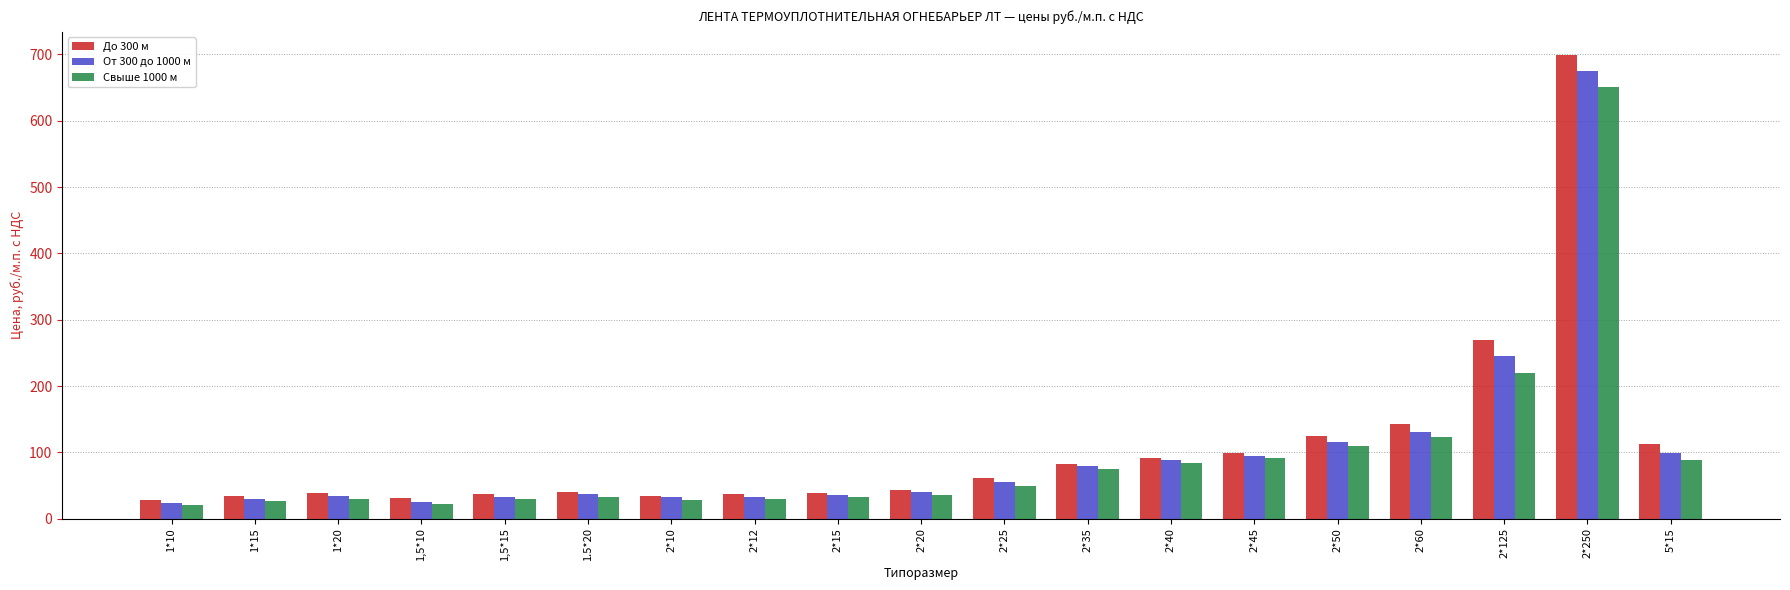

Which series has the largest total across all categories?

До 300 м